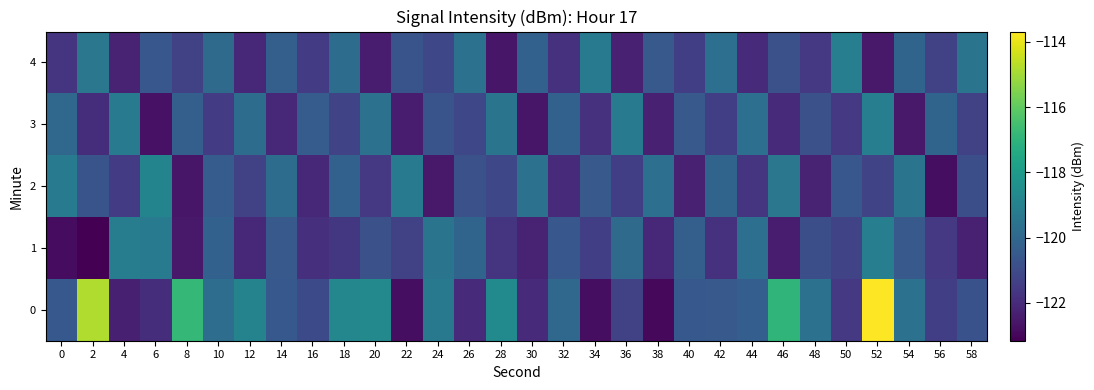

How many series are shown in this chart?

5